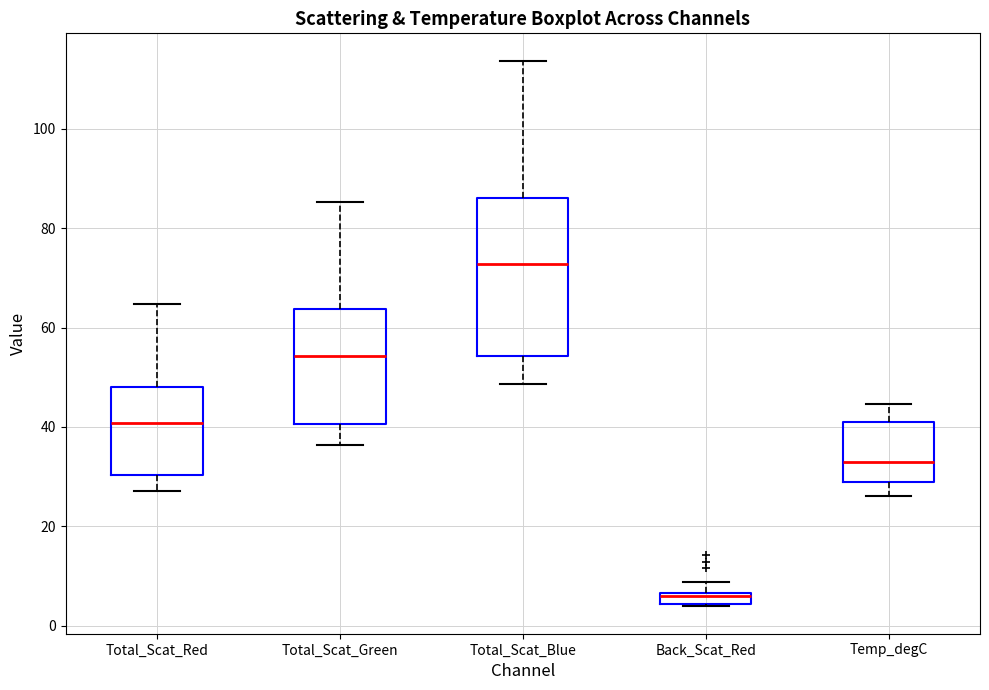

Where is the lower edge of the box for Total_Scat_Red on the y-axis? The values are not printed on the chart, so give them approximately, as read against the axis.

30